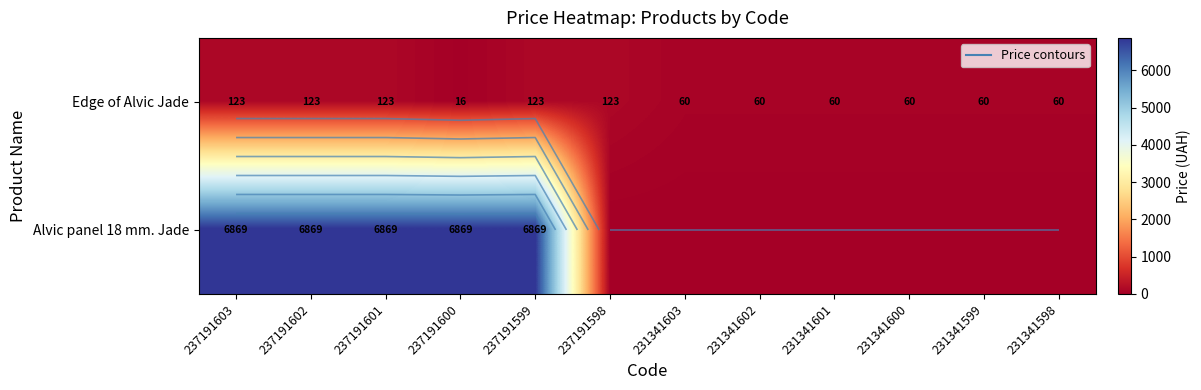

At which label is Edge of Alvic Jade closest to 69?

231341603